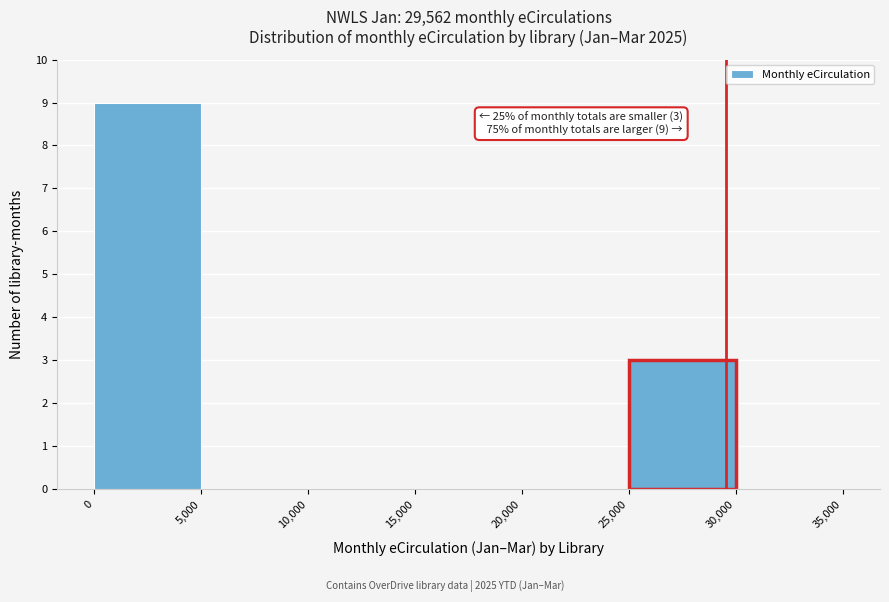

Over which range of the x-axis is the bar tallest?

0 to 5,000